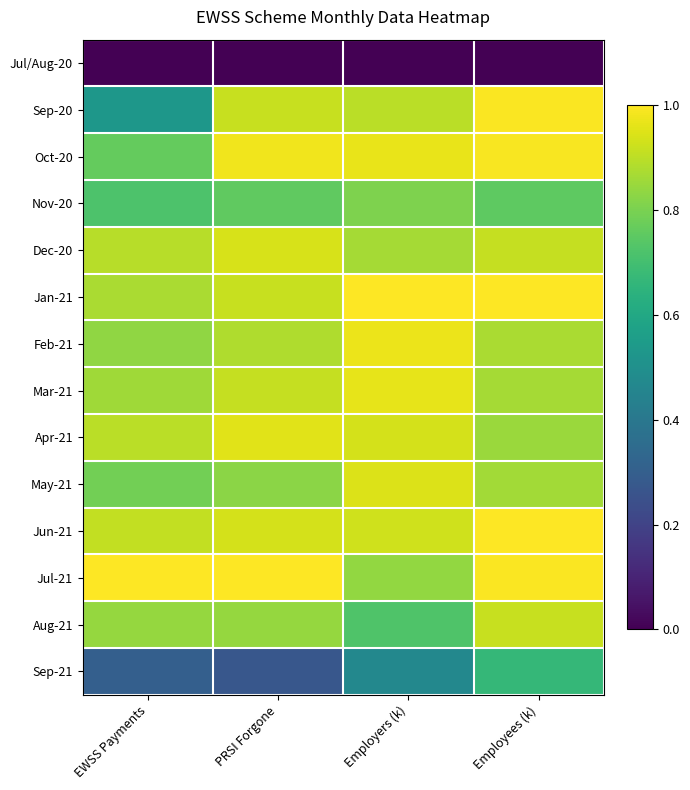

Reading left to right, extract all data points from this chart.

Jul/Aug-20: EWSS Payments=0.0	PRSI Forgone=0.0	Employers (k)=0.0	Employees (k)=0.0
Sep-20: EWSS Payments=0.5	PRSI Forgone=0.9	Employers (k)=0.9	Employees (k)=1.0
Oct-20: EWSS Payments=0.8	PRSI Forgone=1.0	Employers (k)=1.0	Employees (k)=1.0
Nov-20: EWSS Payments=0.7	PRSI Forgone=0.8	Employers (k)=0.8	Employees (k)=0.8
Dec-20: EWSS Payments=0.9	PRSI Forgone=0.9	Employers (k)=0.9	Employees (k)=0.9
Jan-21: EWSS Payments=0.9	PRSI Forgone=0.9	Employers (k)=1.0	Employees (k)=1.0
Feb-21: EWSS Payments=0.8	PRSI Forgone=0.9	Employers (k)=1.0	Employees (k)=0.9
Mar-21: EWSS Payments=0.9	PRSI Forgone=0.9	Employers (k)=1.0	Employees (k)=0.9
Apr-21: EWSS Payments=0.9	PRSI Forgone=1.0	Employers (k)=0.9	Employees (k)=0.8
May-21: EWSS Payments=0.8	PRSI Forgone=0.8	Employers (k)=0.9	Employees (k)=0.9
Jun-21: EWSS Payments=0.9	PRSI Forgone=0.9	Employers (k)=0.9	Employees (k)=1.0
Jul-21: EWSS Payments=1.0	PRSI Forgone=1.0	Employers (k)=0.8	Employees (k)=1.0
Aug-21: EWSS Payments=0.8	PRSI Forgone=0.8	Employers (k)=0.7	Employees (k)=0.9
Sep-21: EWSS Payments=0.3	PRSI Forgone=0.3	Employers (k)=0.5	Employees (k)=0.7